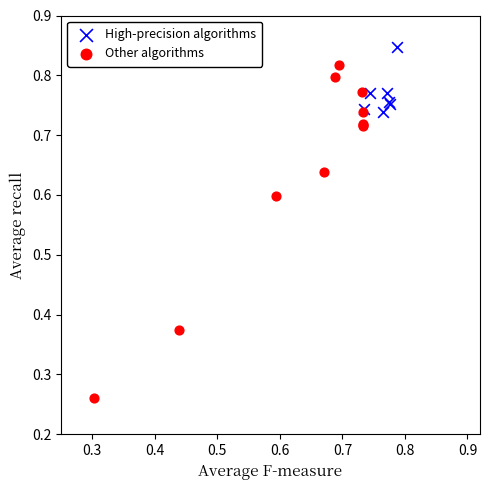

Which series reaches the maximum Y coordinate?

High-precision algorithms